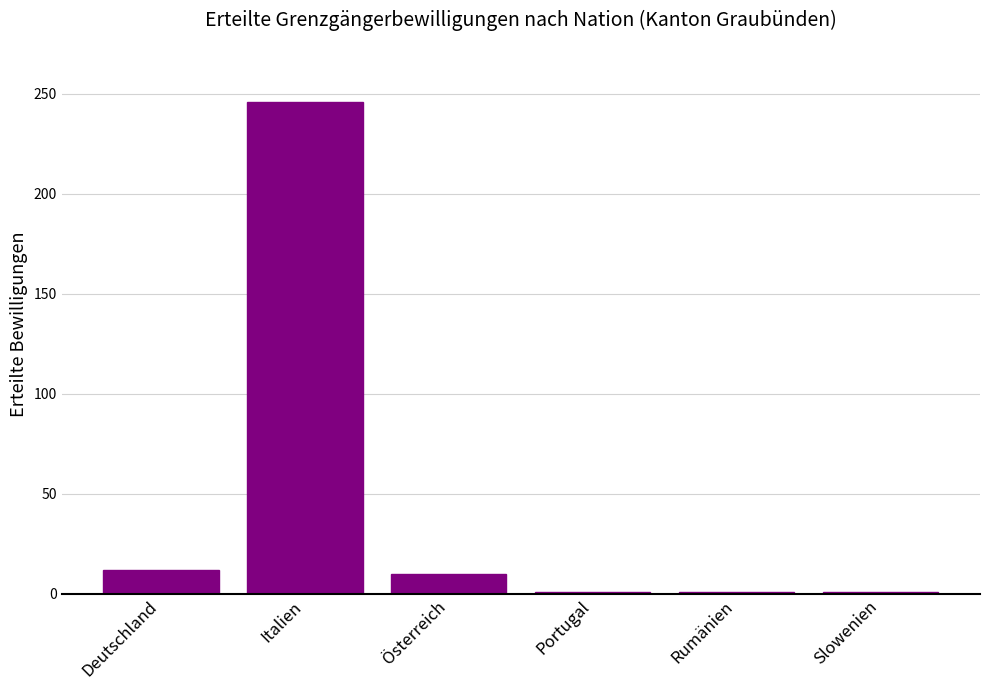

Reading left to right, what are all the values shown in this chart?

12	246	10	1	1	1